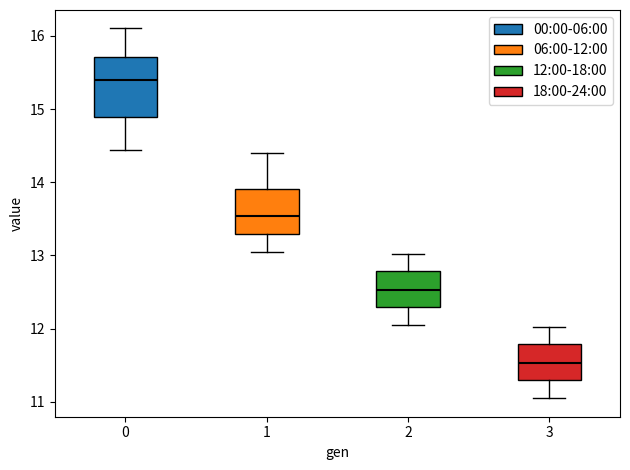

Reading left to right, read every box against the y-axis: the position of its median line, the range the box covers, and the ends of its whiskers. The values are not printed on the chart, so give them approximately, as read against the axis.

0: median 15.4, box 14.9 to 15.7, whiskers 14.4 to 16.1
1: median 13.5, box 13.3 to 13.9, whiskers 13.1 to 14.4
2: median 12.5, box 12.3 to 12.8, whiskers 12.1 to 13.0
3: median 11.5, box 11.3 to 11.8, whiskers 11.1 to 12.0